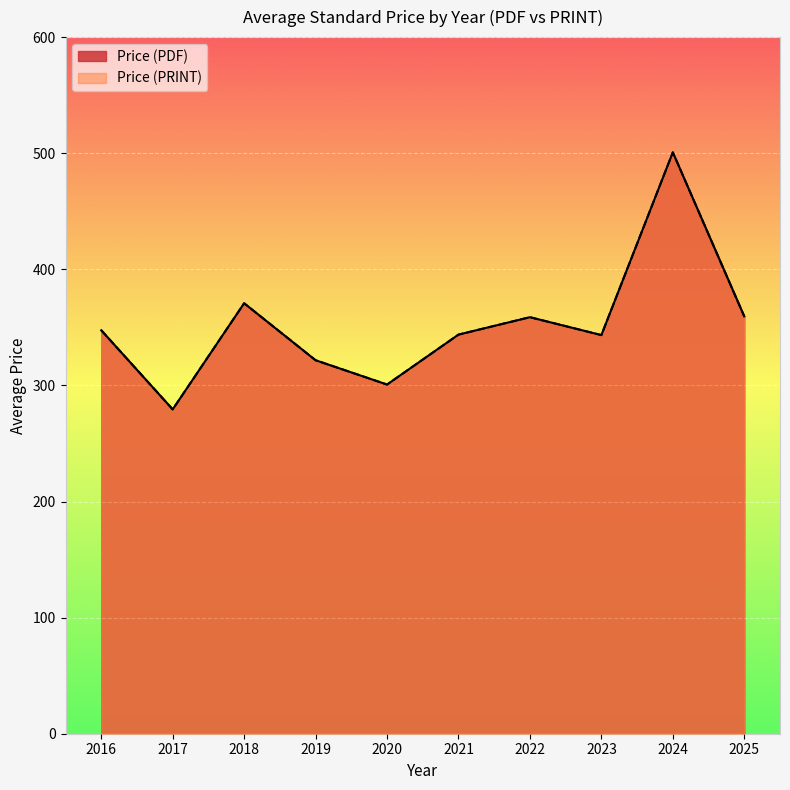

What is the sum of all Price (PDF) values?

3661